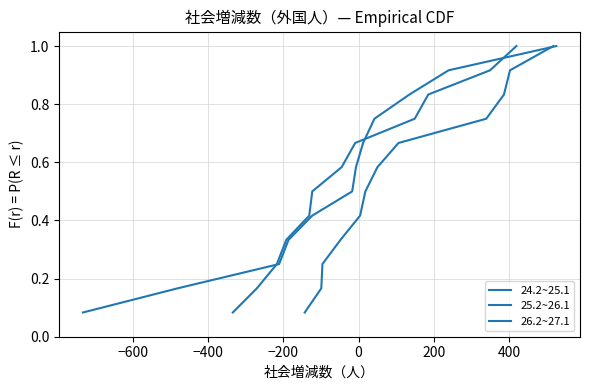

At how many categories does at least one series exceed 0?

12